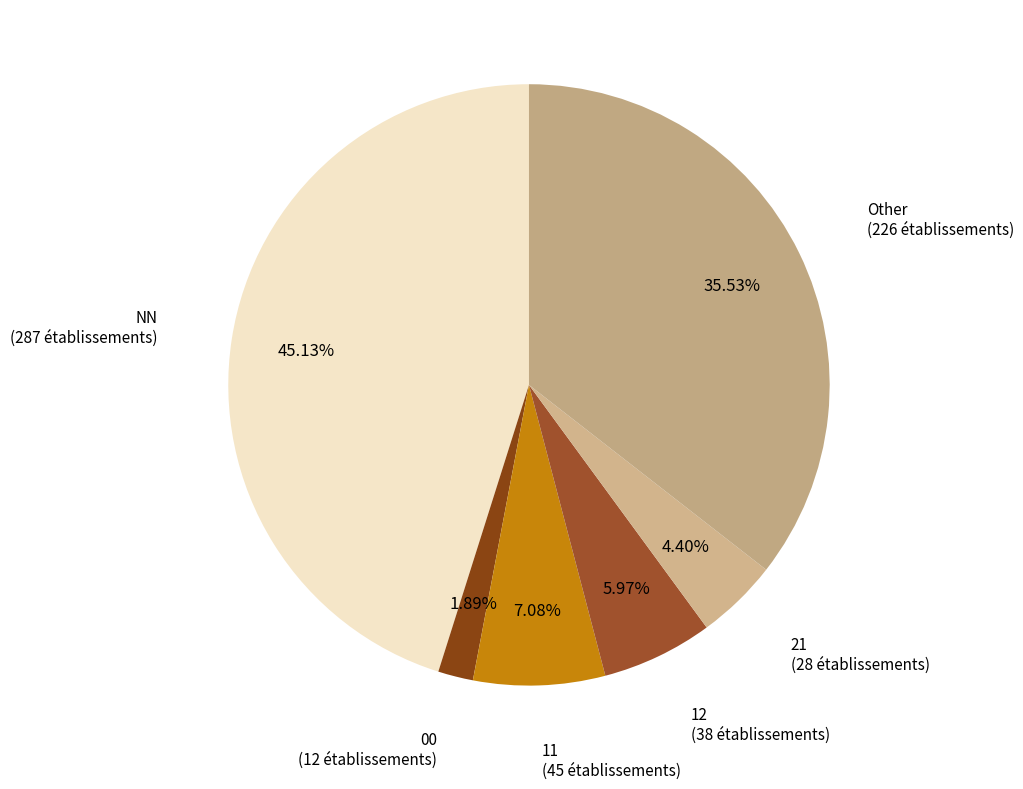

What is the largest slice in the pie chart?

NN